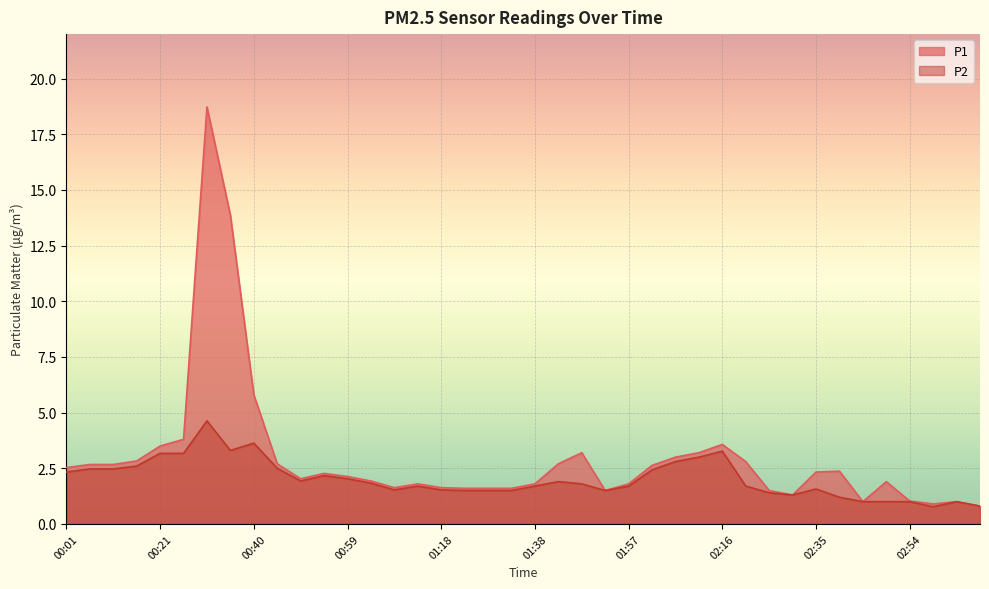

What is the value of the P2 point at the 23rd from the left?

1.8